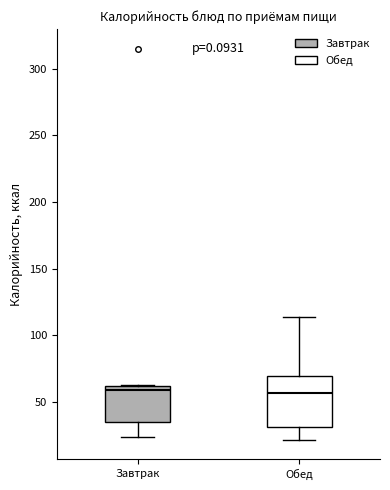

Where is the lower edge of the box for Завтрак on the y-axis? The values are not printed on the chart, so give them approximately, as read against the axis.

35